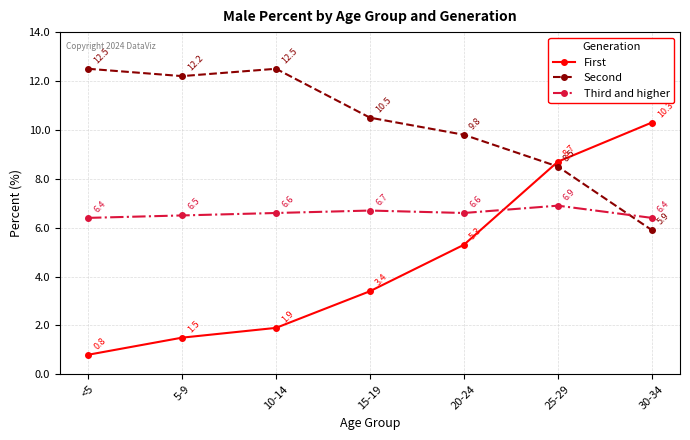

Is the value of Third and higher at 10-14 greater than the value of First at 25-29?

No